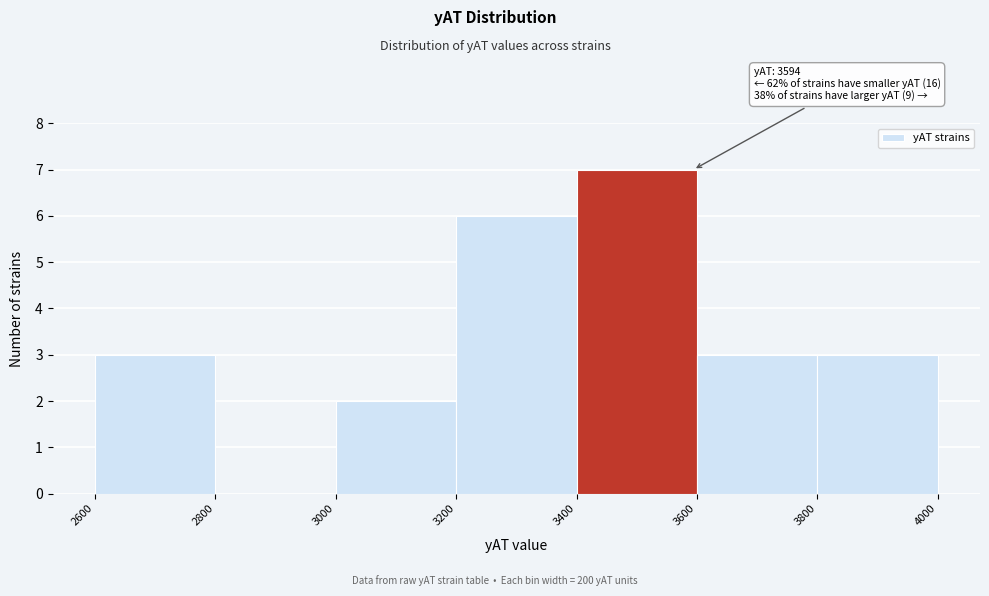

Over which range of the x-axis is the bar tallest?

3400 to 3600